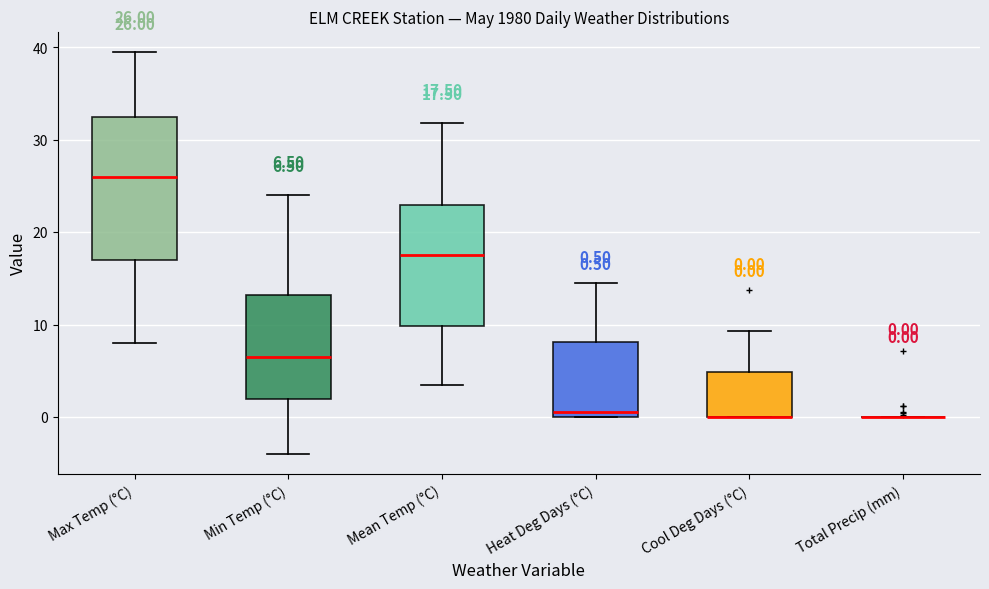

Comparing the boxes themselves (not the whiskers), which one is the tallest?

Max Temp (°C)